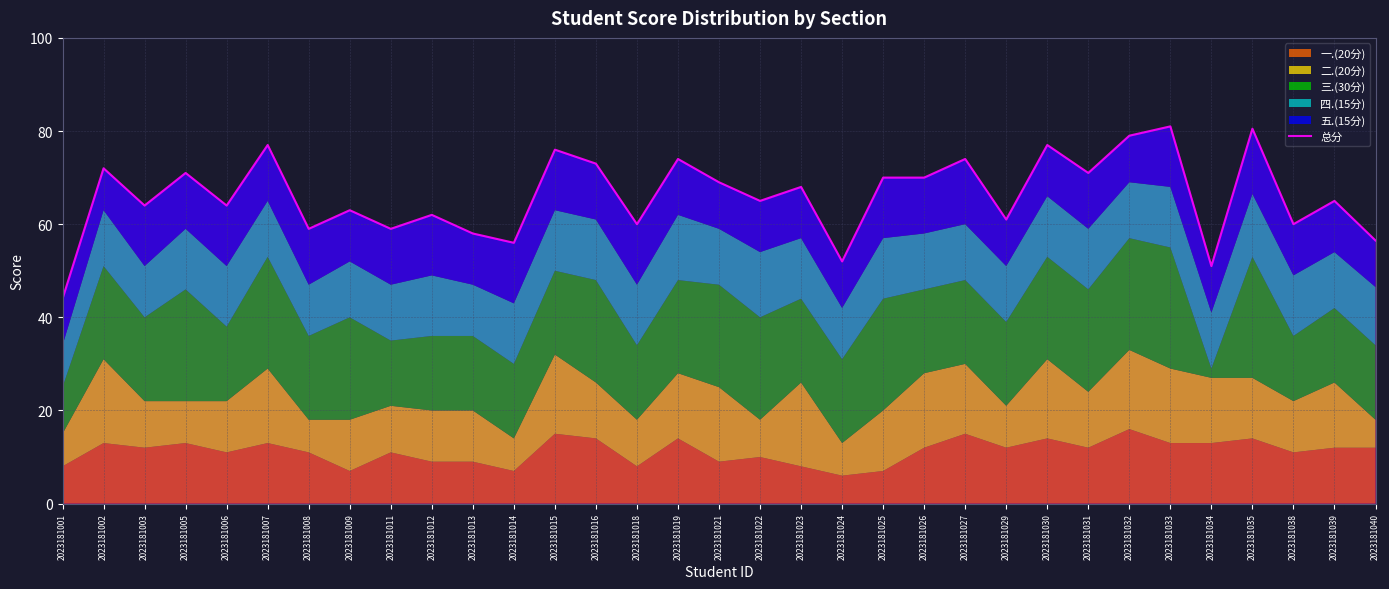

How many points are lower than both their immediate neighbors (excluding endpoints)?

12